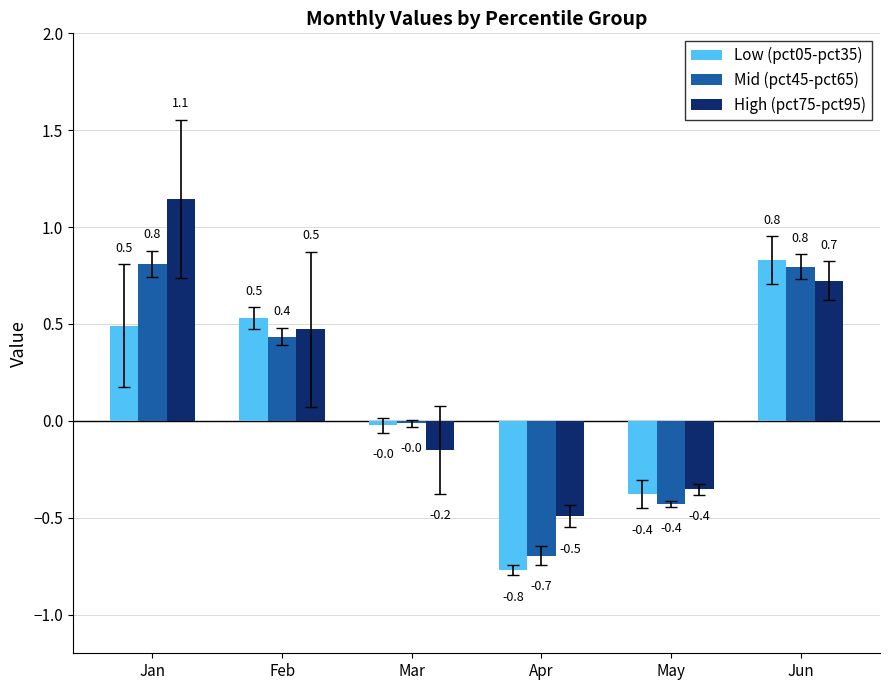

At which label is High (pct75-pct95) closest to 0?

Mar